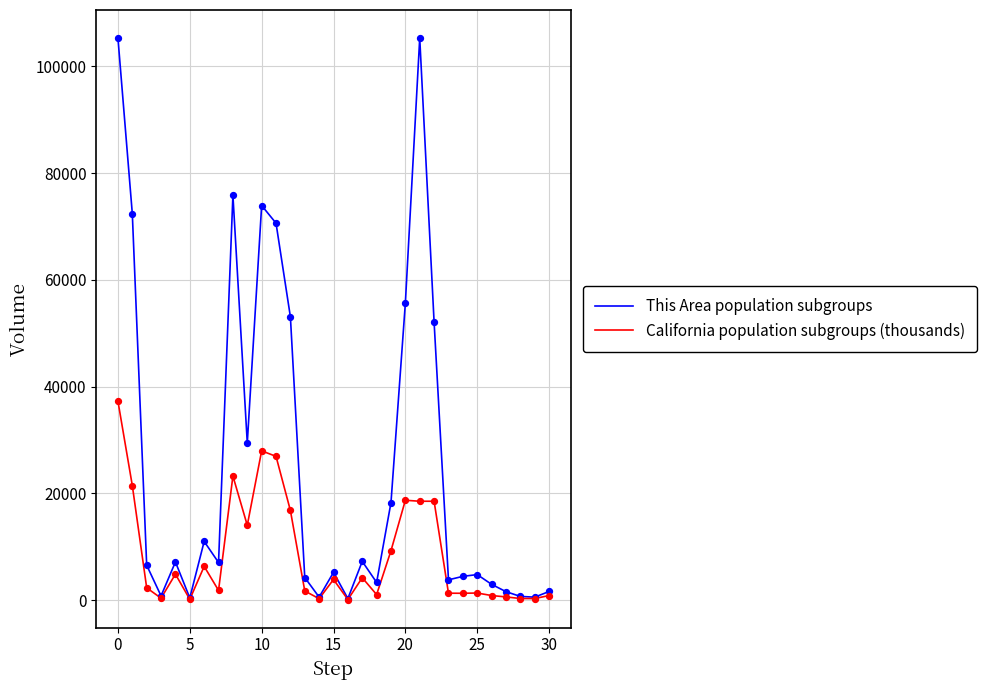

Which series has the widest spread of values?

This Area population subgroups